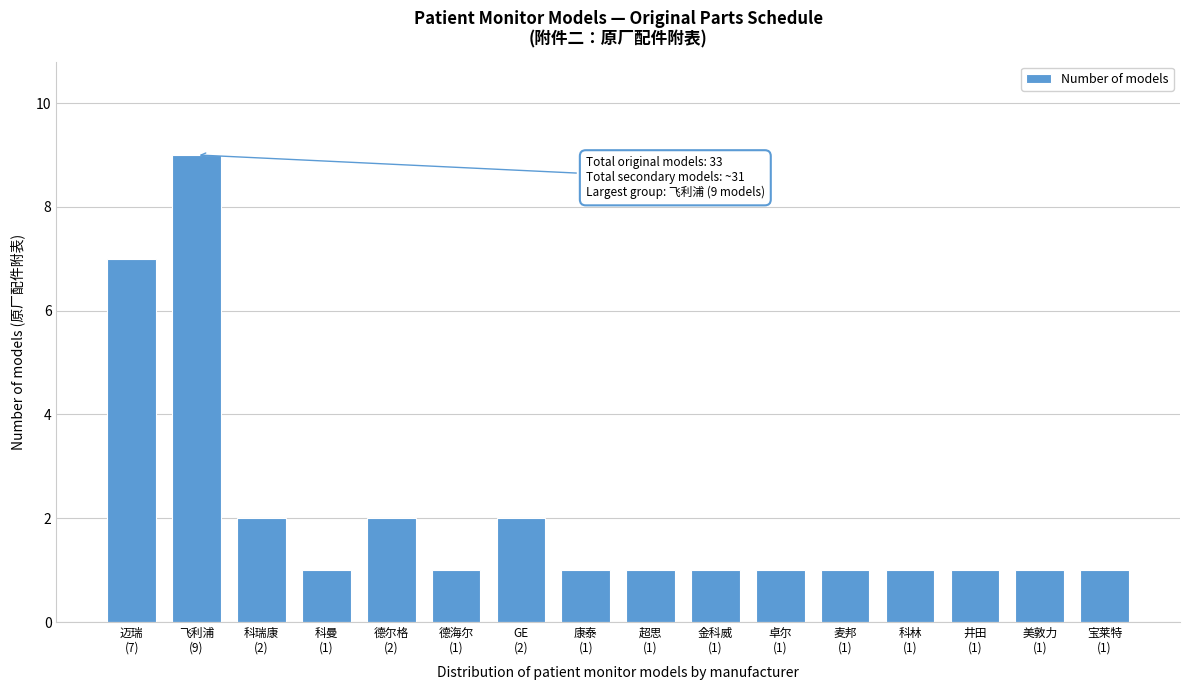

Reading left to right, transcribe all the data shown in this chart.

7	9	2	1	2	1	2	1	1	1	1	1	1	1	1	1